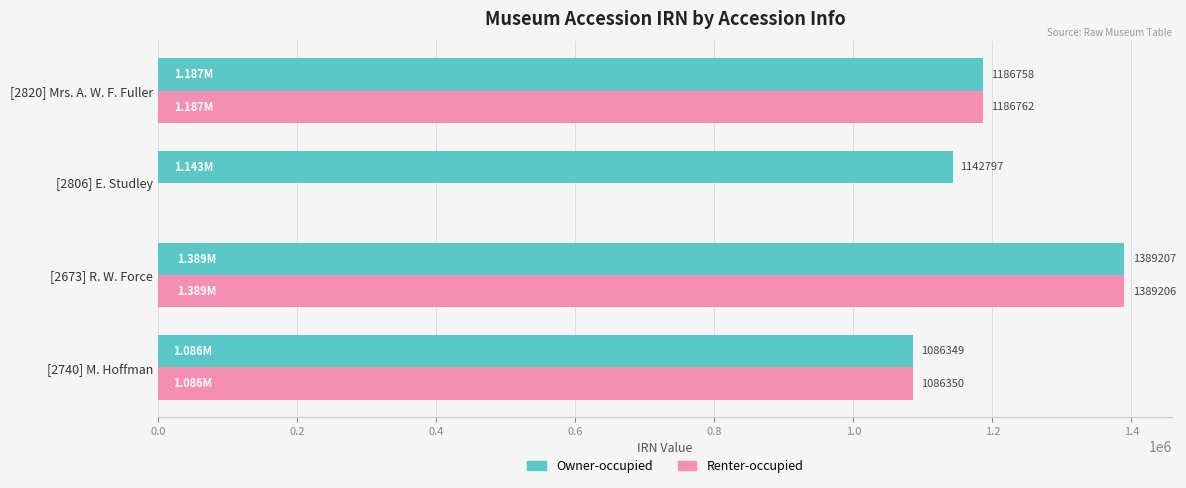

What is the value of the Owner-occupied bar at the 4th from the left?

1186758.0